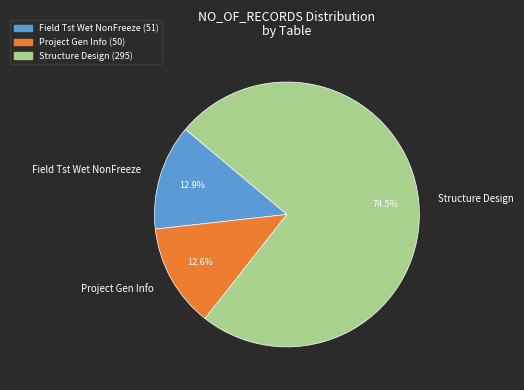

Which slice represents more than half of the pie?

Structure Design